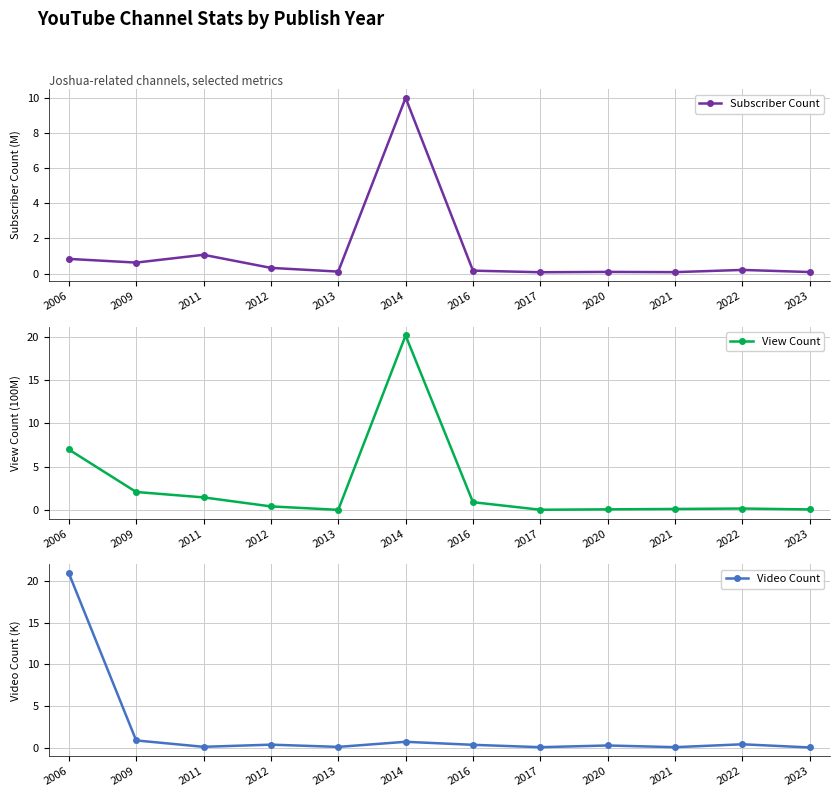

What is the value of the Subscriber Count point at the 8th from the left?

0.1